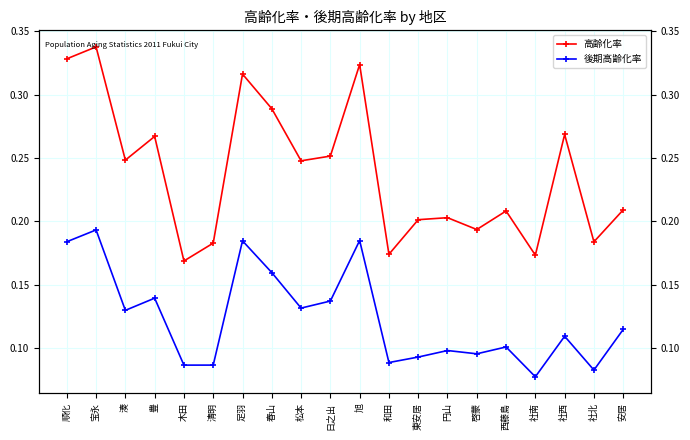

Rank the series by their maximum value, from highest to lowest.

高齢化率, 後期高齢化率